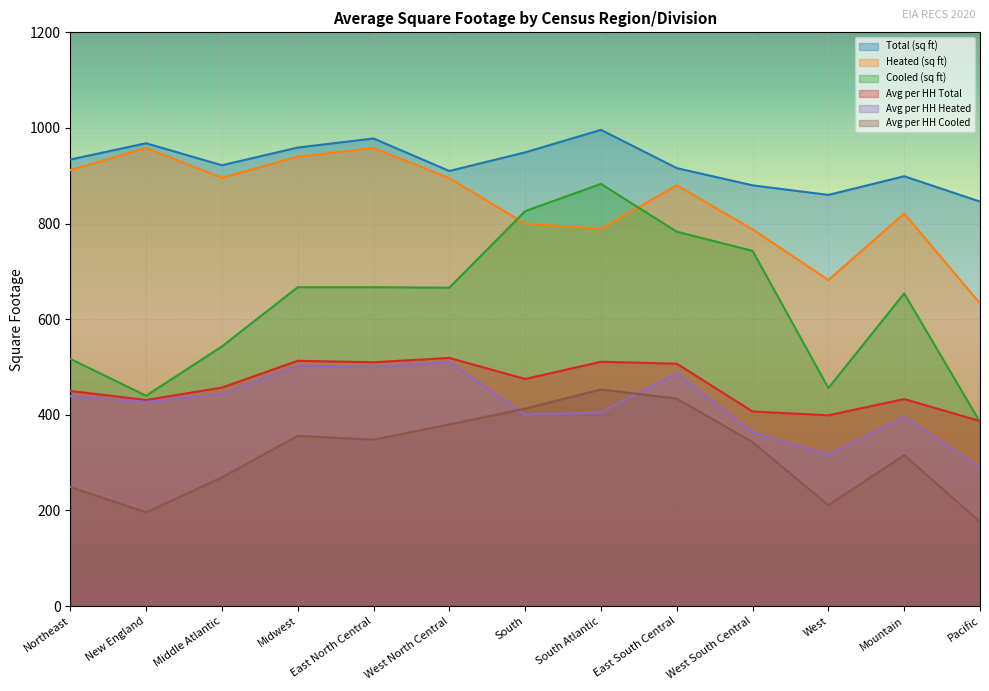

At which category does Total (sq ft) reach its first local peak?

New England